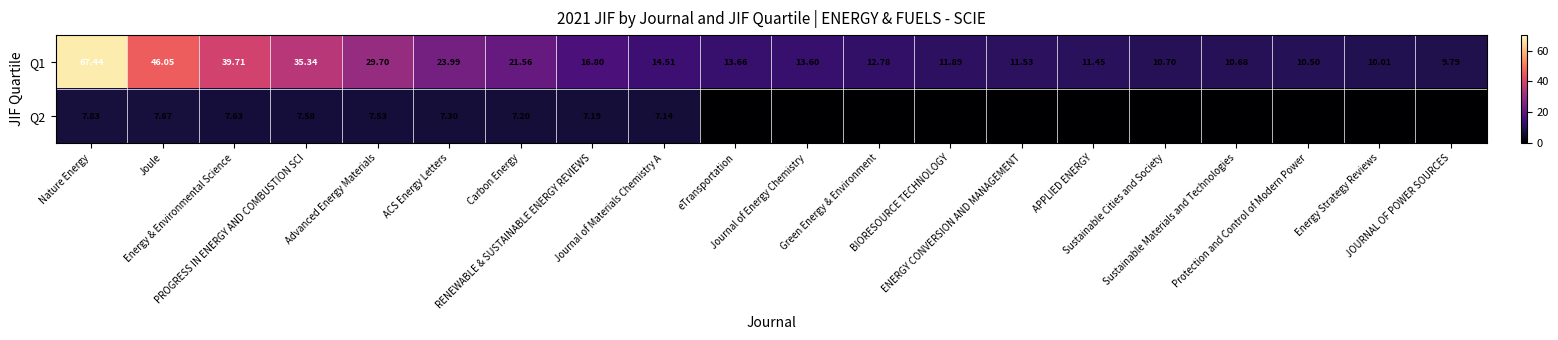

Which category has the highest value across all series?

Nature Energy